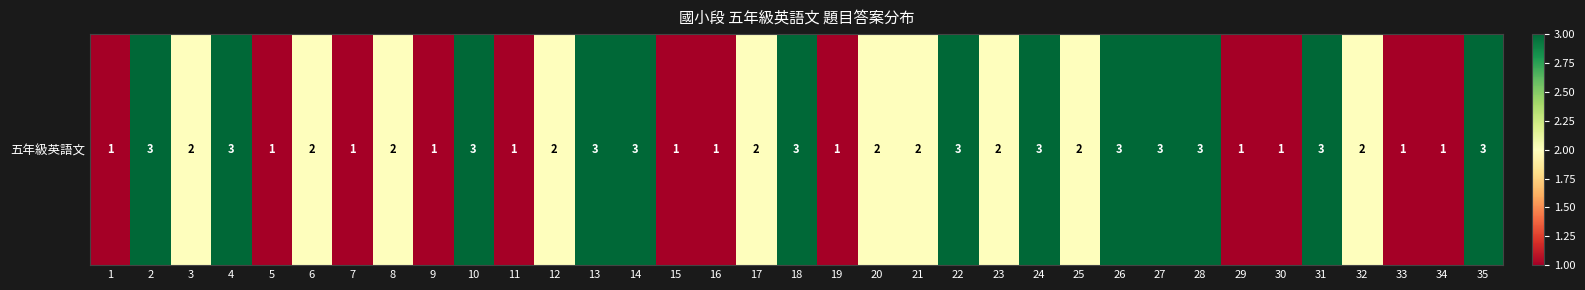

Rank the categories by value from highest to lowest.

2, 4, 10, 13, 14, 18, 22, 24, 26, 27, 28, 31, 35, 3, 6, 8, 12, 17, 20, 21, 23, 25, 32, 1, 5, 7, 9, 11, 15, 16, 19, 29, 30, 33, 34